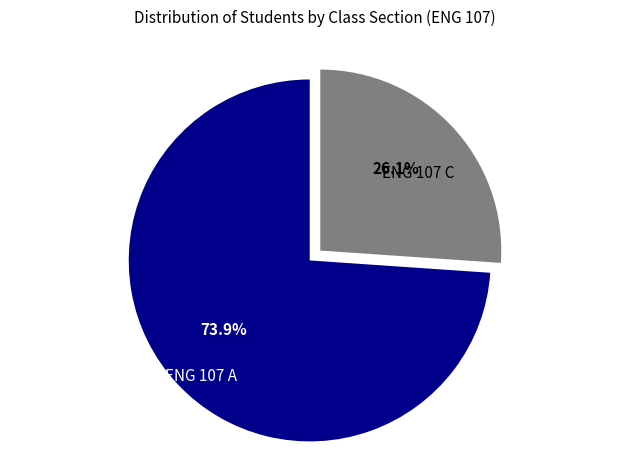

Which has a higher value, ENG 107 A or ENG 107 C?

ENG 107 A